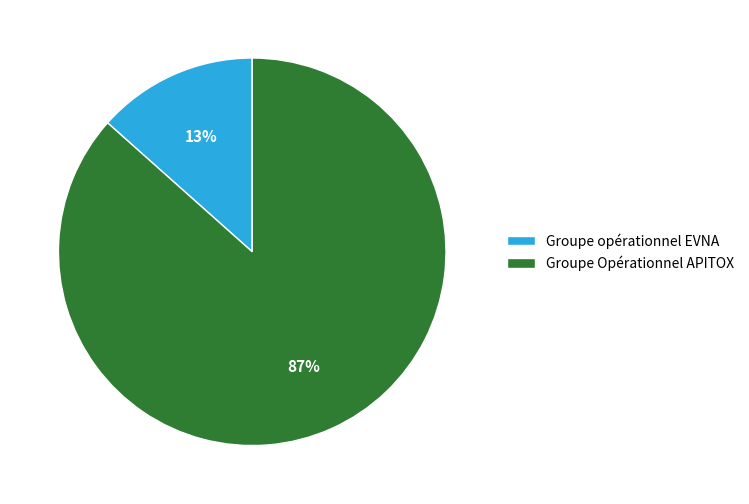

To the nearest percent, what percentage of the pie is Groupe Opérationnel APITOX?

87%